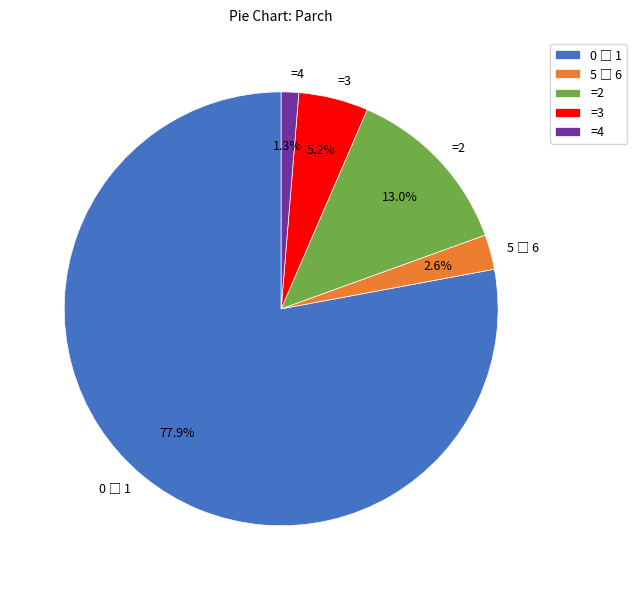

What is the smallest slice in the pie chart?

=4